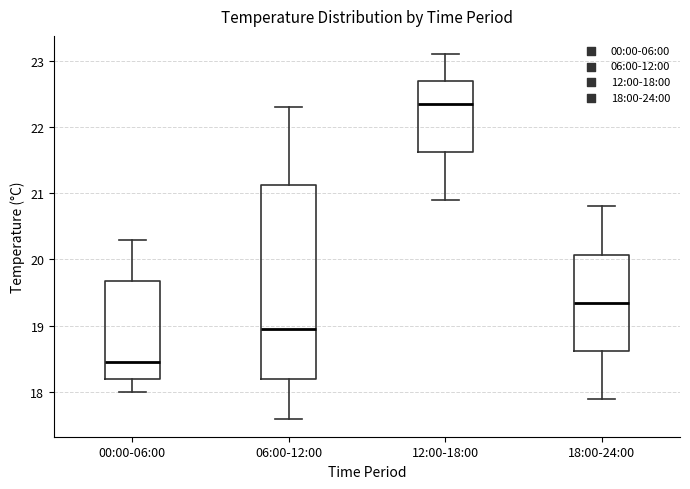

Where is the lower edge of the box for 18:00-24:00 on the y-axis? The values are not printed on the chart, so give them approximately, as read against the axis.

18.6